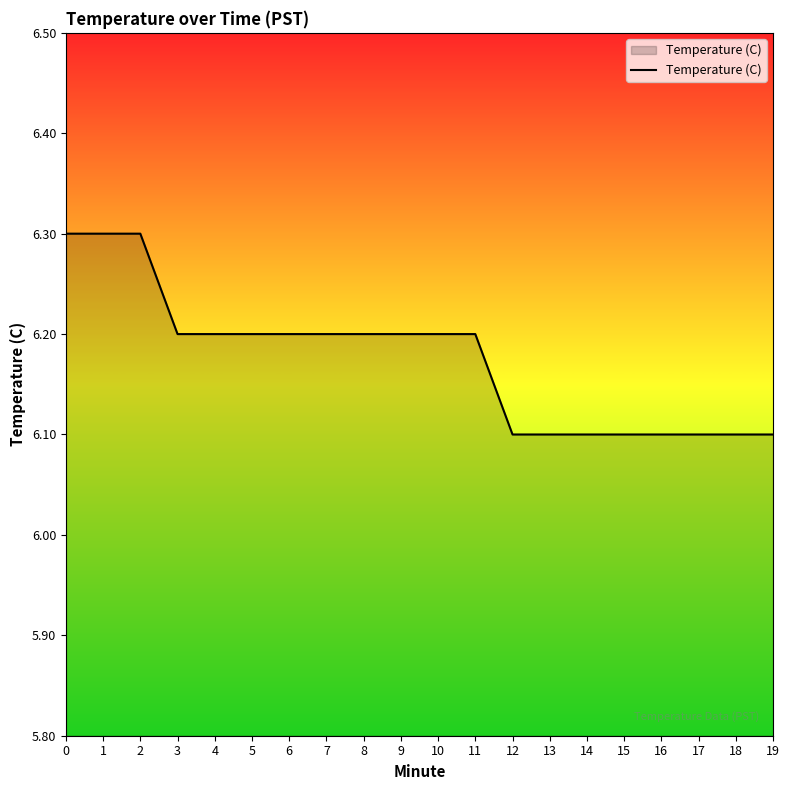

What is the ratio of the value at 17 to the value at 19?

1.0